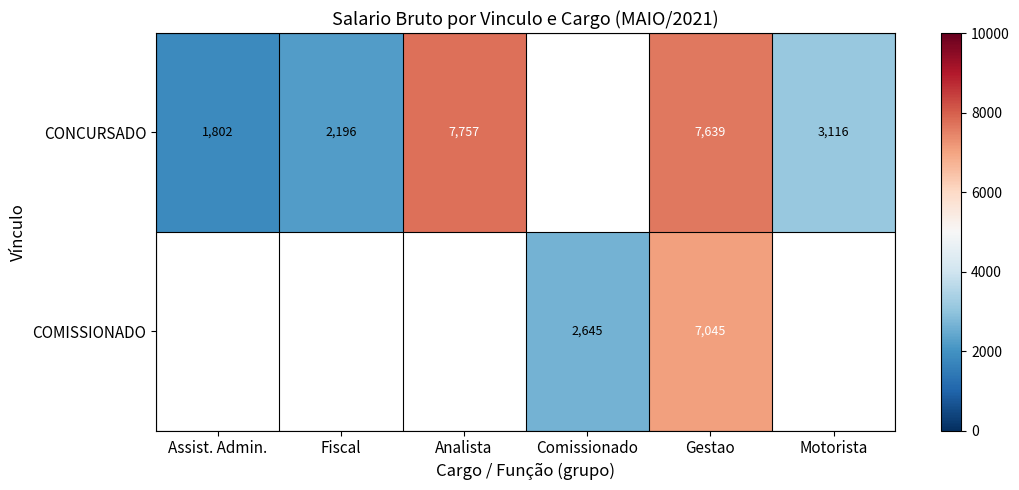

What is the spread (max minus min) of values at Gestao?

594.0